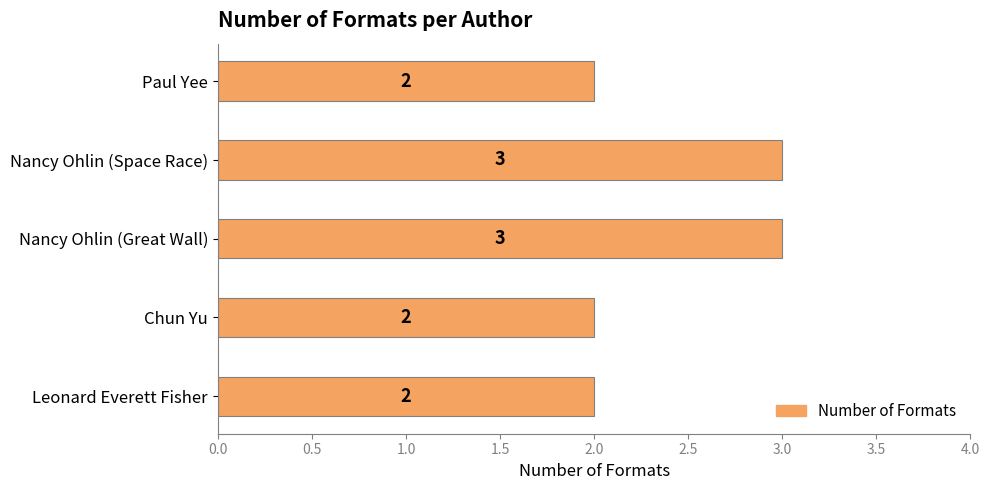

How many values are between 2 and 3?

5